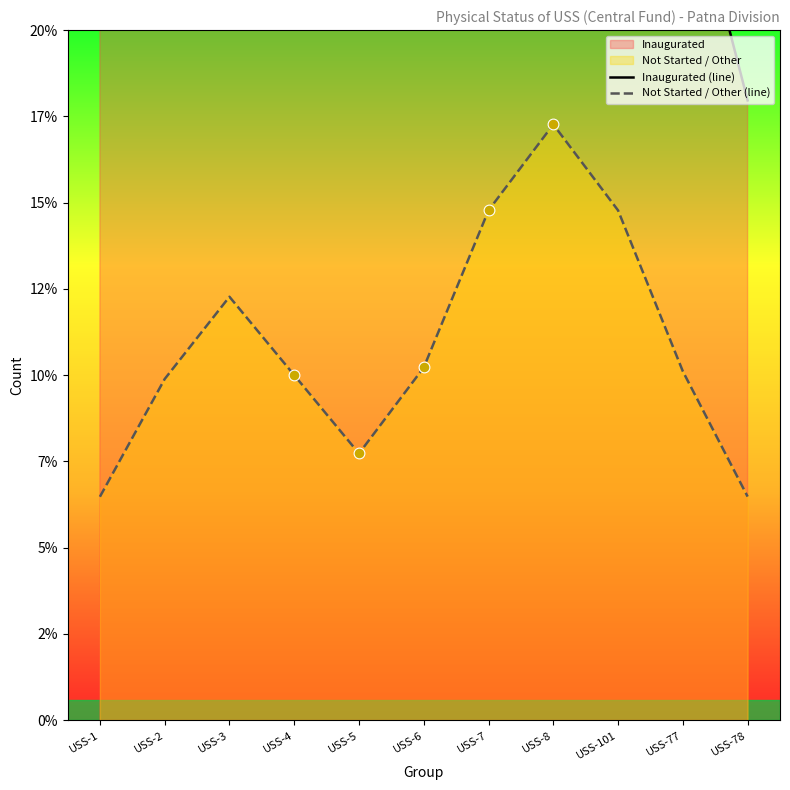

Which series has the widest spread of Y values?

Inaugurated (line)